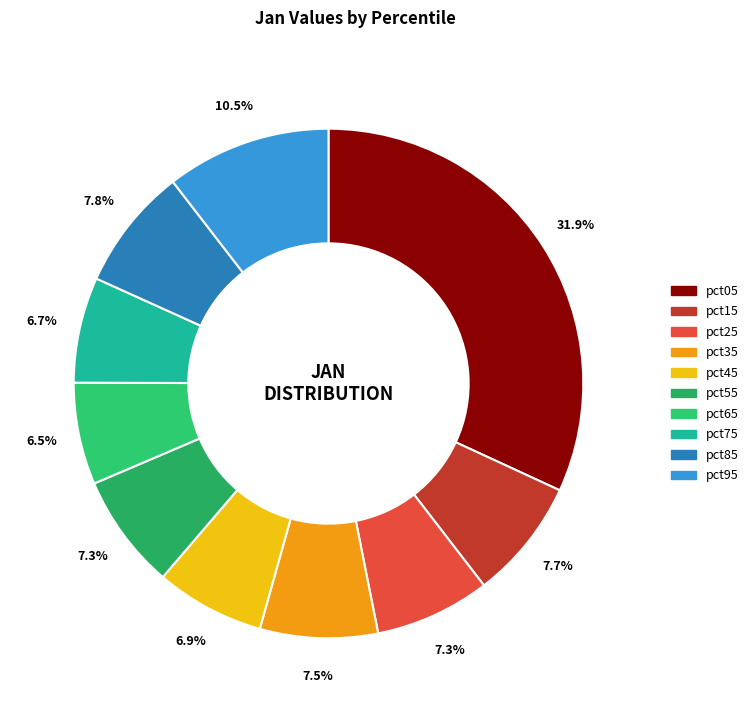

The pct25 slice represents 7% of the pie. True or false?

True